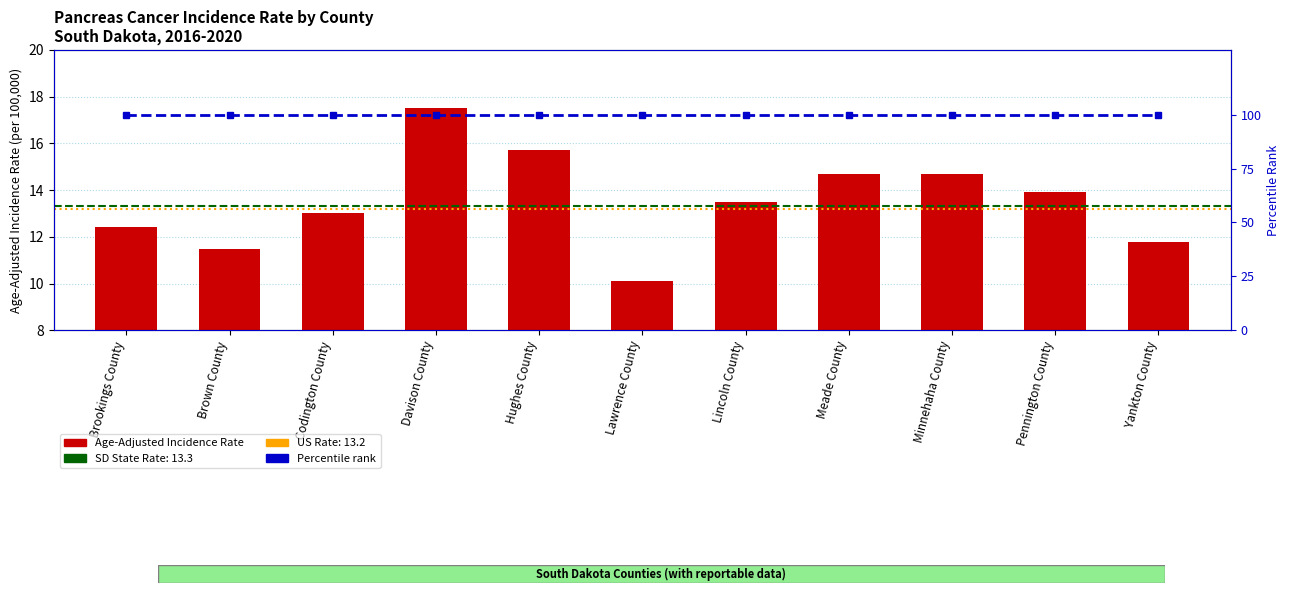

Which has a higher value, Lincoln County or Minnehaha County?

Minnehaha County